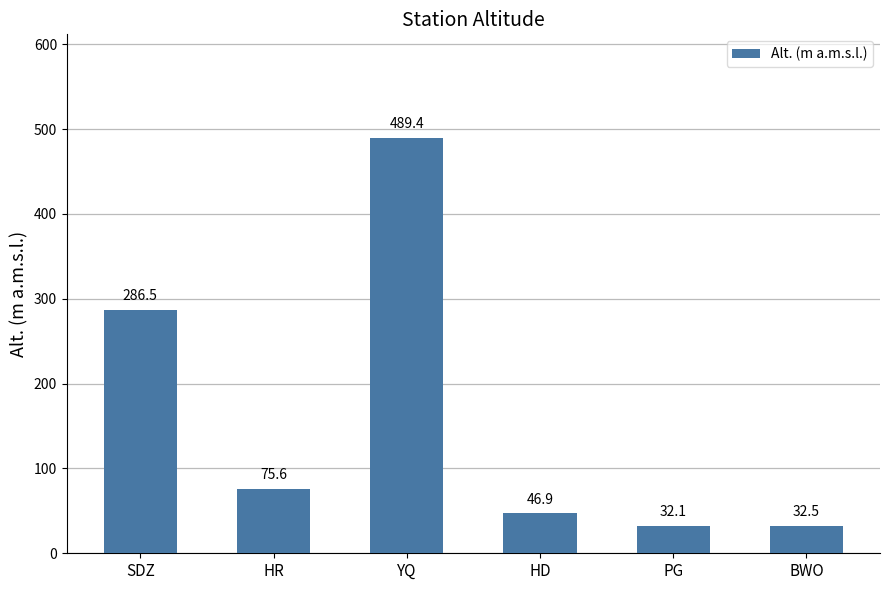

What is the change in value from SDZ to BWO?

-254.0